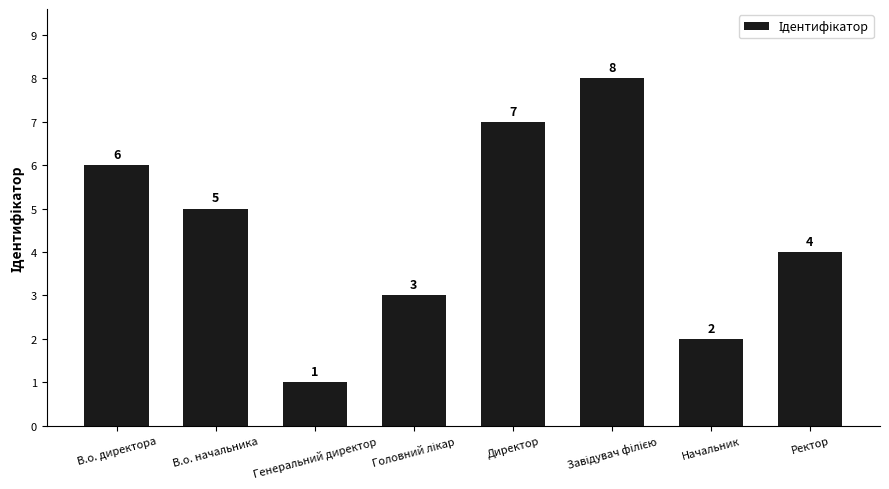

Reading right to left, transcribe all the data shown in this chart.

4	2	8	7	3	1	5	6